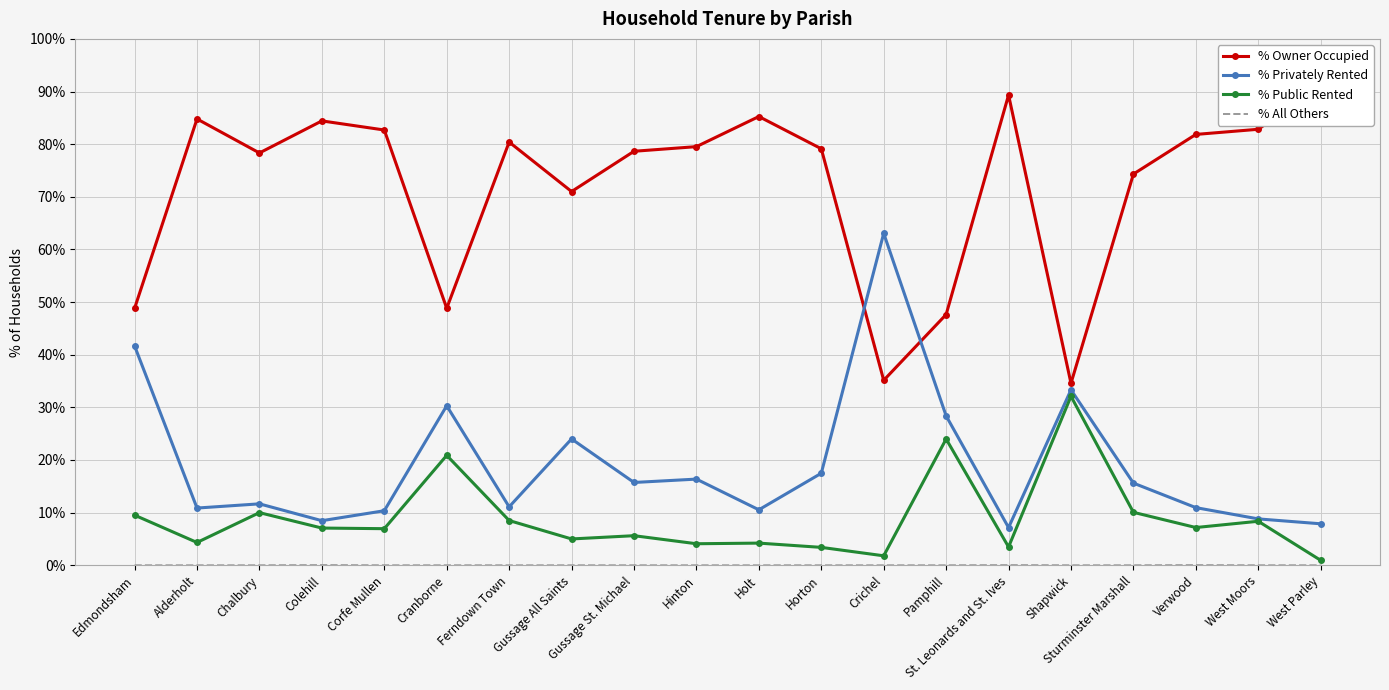

How many data points in % All Others are above 0?

3